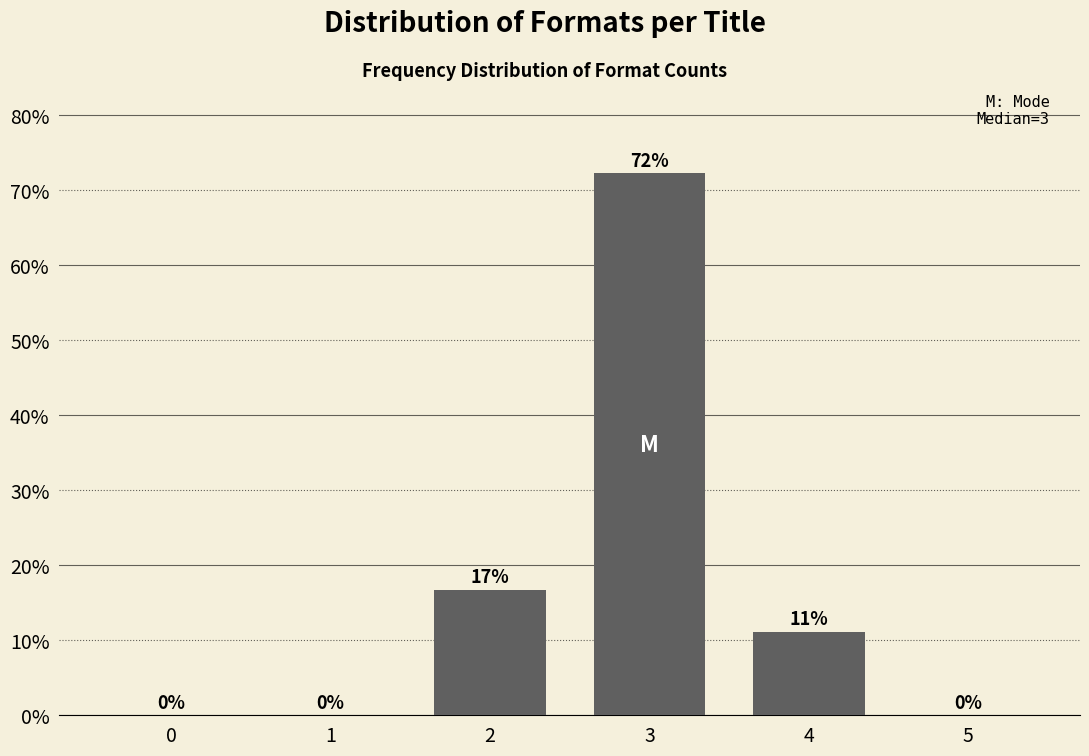

Which label corresponds to the largest value in the chart?

3